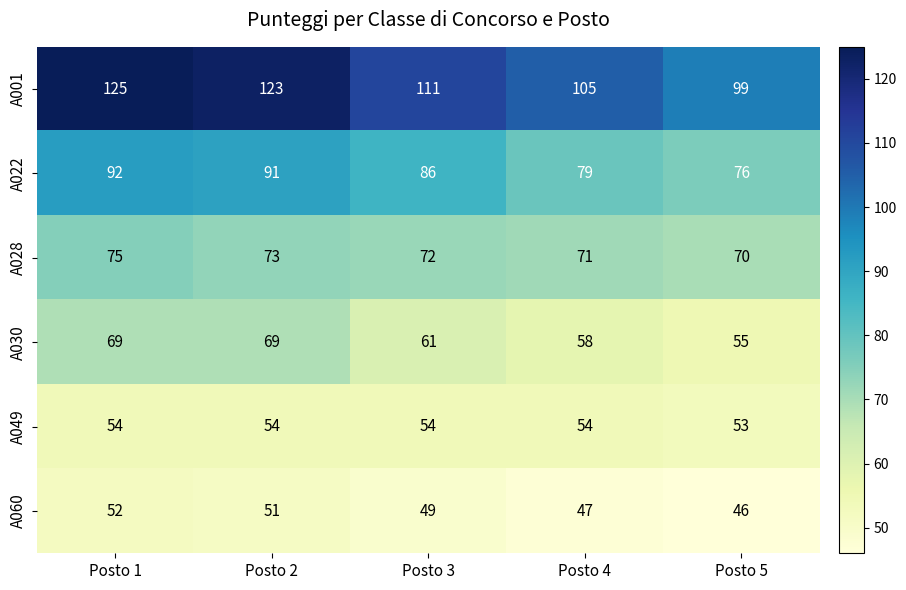

How many categories are shown in the chart?

5